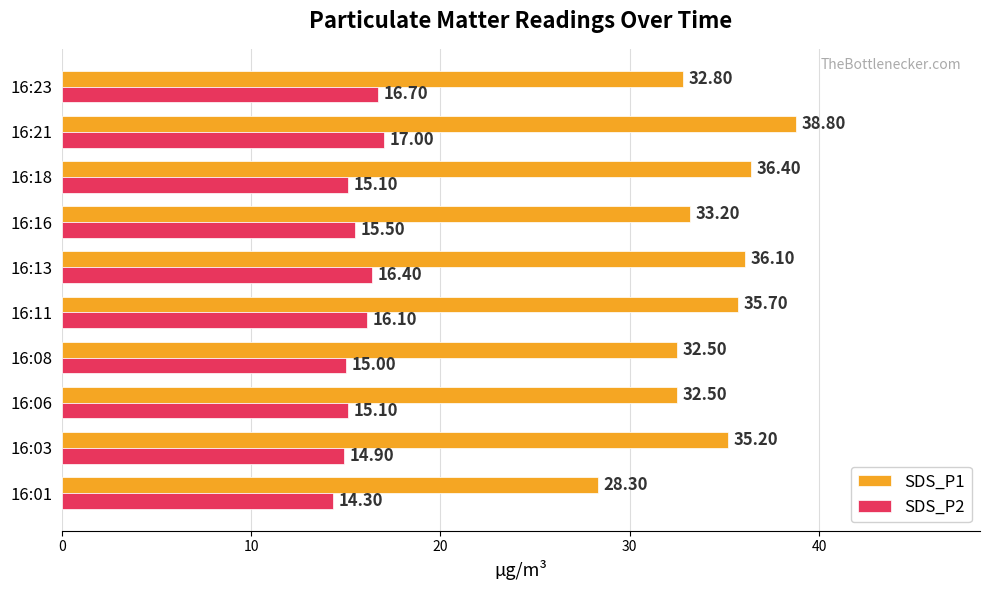

Rank the series by their average value, from highest to lowest.

SDS_P1, SDS_P2